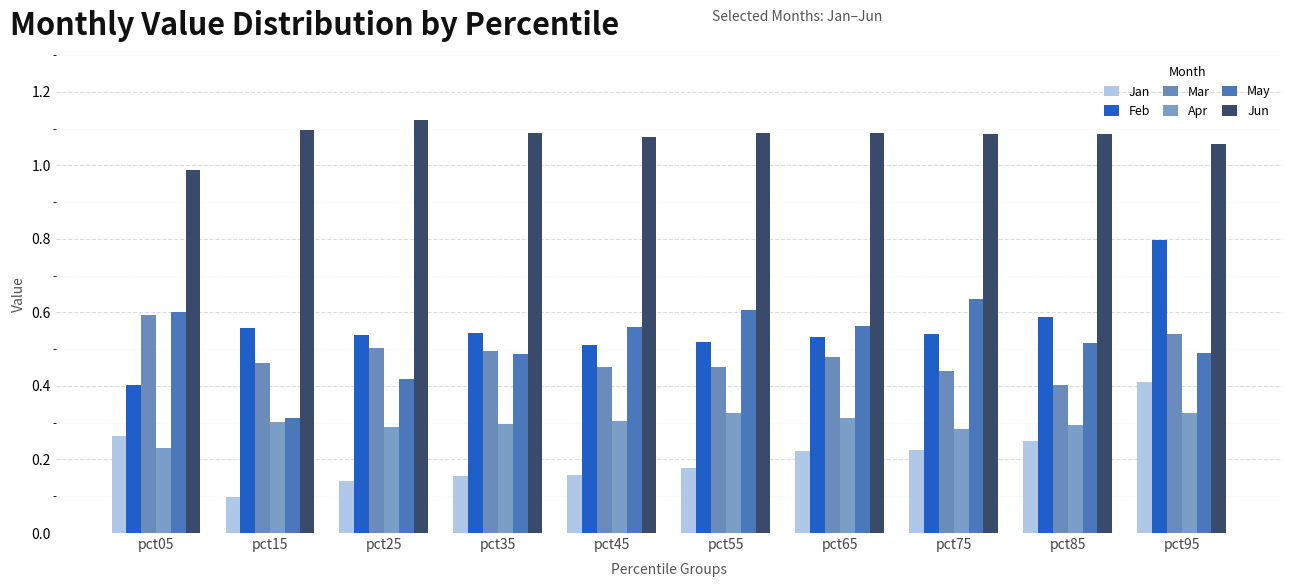

What is the difference between the highest and lowest values at pct95?

0.7